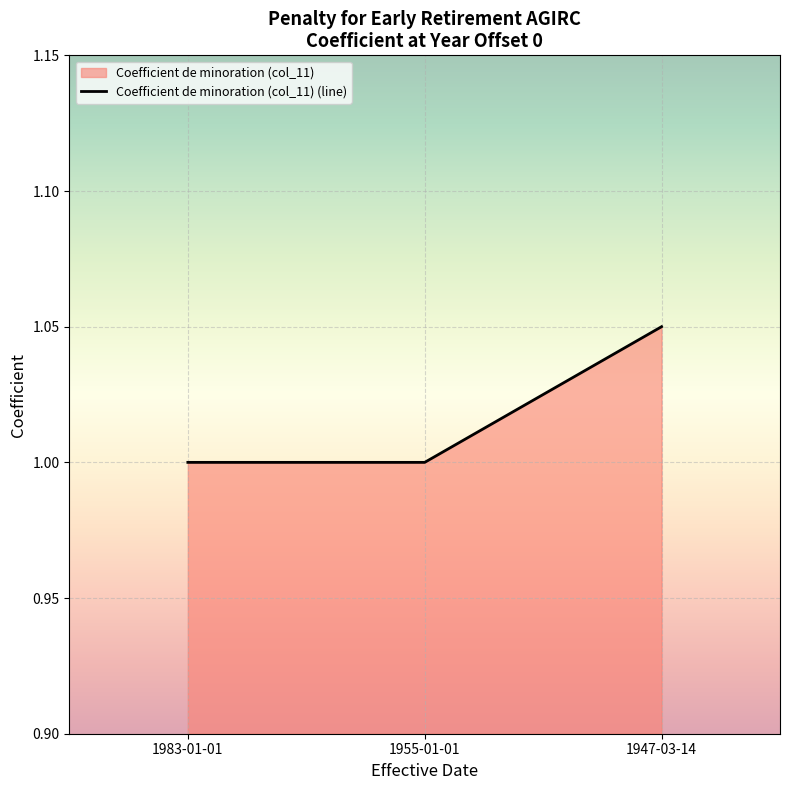

What is the smallest value displayed?

1.0